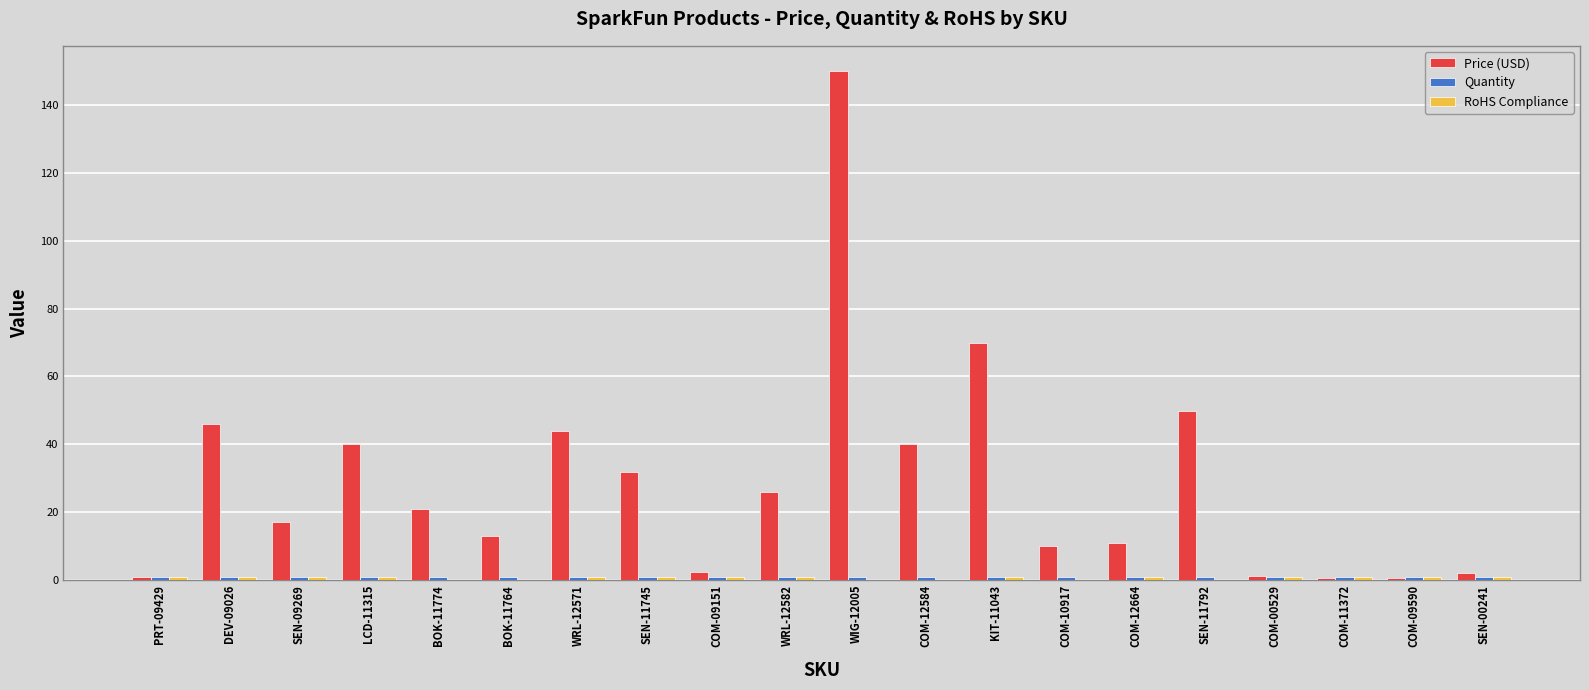

At which label does Price (USD) reach its peak?

WIG-12005